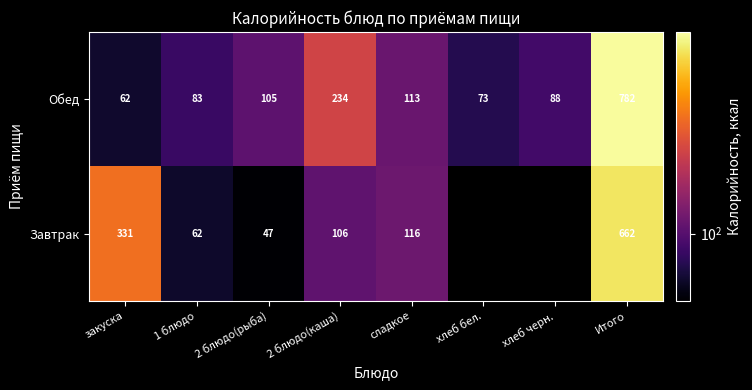

Is the value of Завтрак at 2 блюдо(рыба) greater than the value of Обед at 2 блюдо(каша)?

No